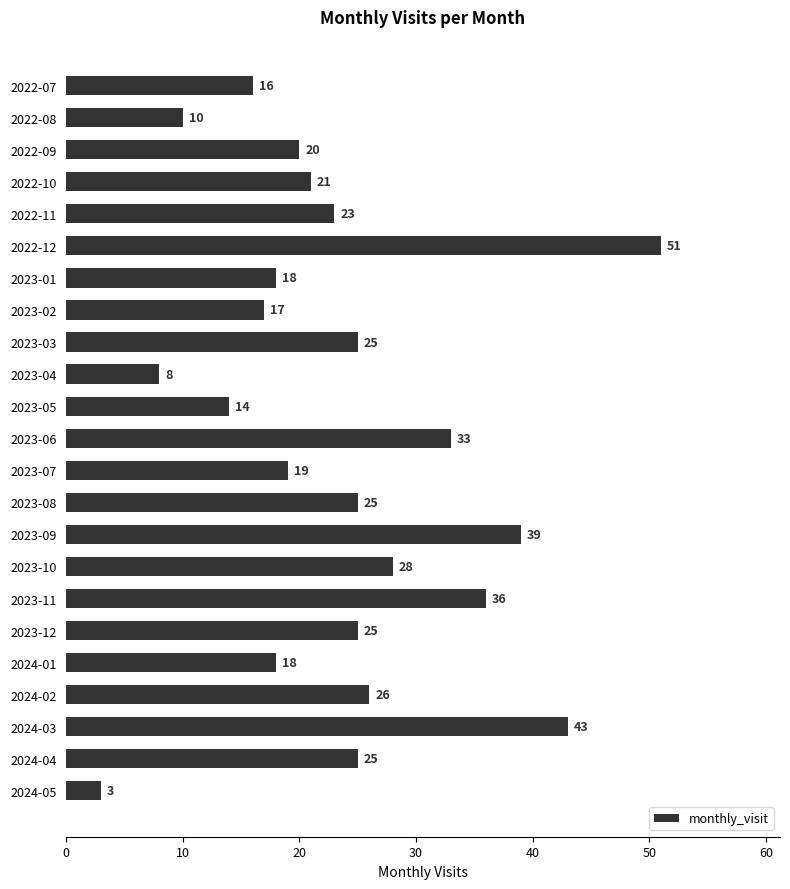

The chart shows a value of 15 at 2022-08. True or false?

False